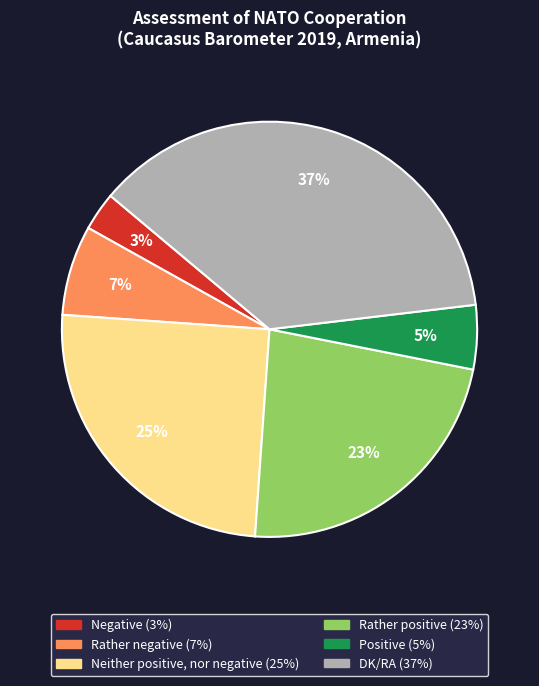

How many segments does this pie chart have?

6